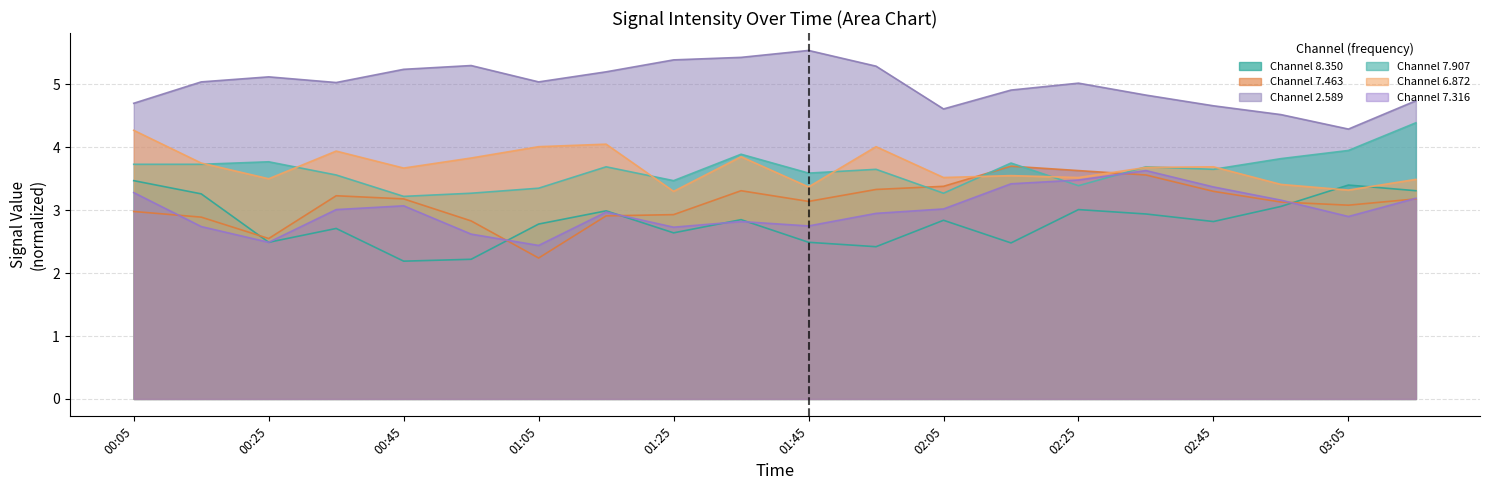

What is the label of the 10th point from the left?

1999/07/23 01:35